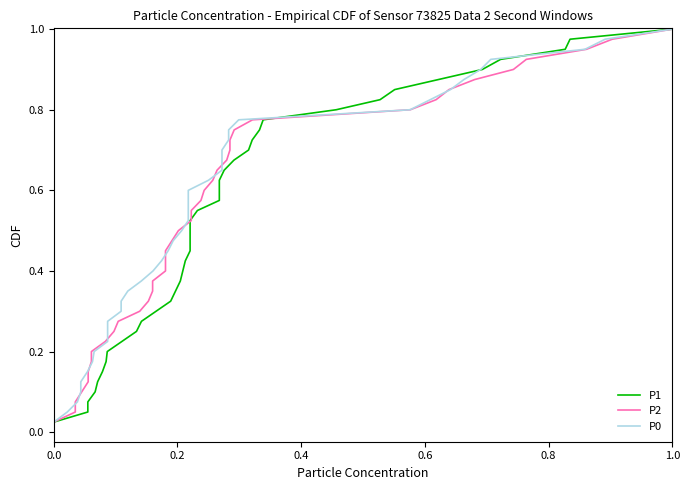

What is the difference between the maximum and second lowest values in the P0 series?

0.9